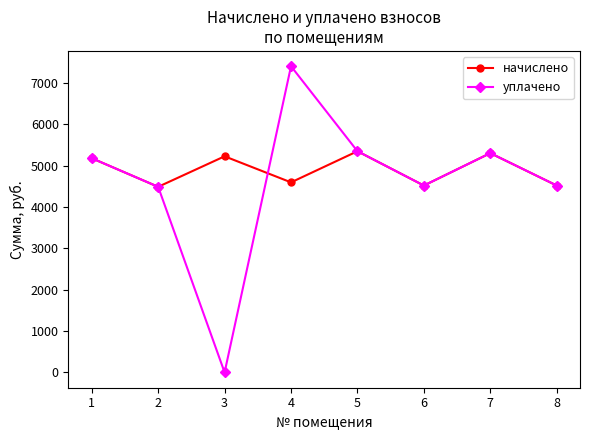

At which category does уплачено reach its first local peak?

4